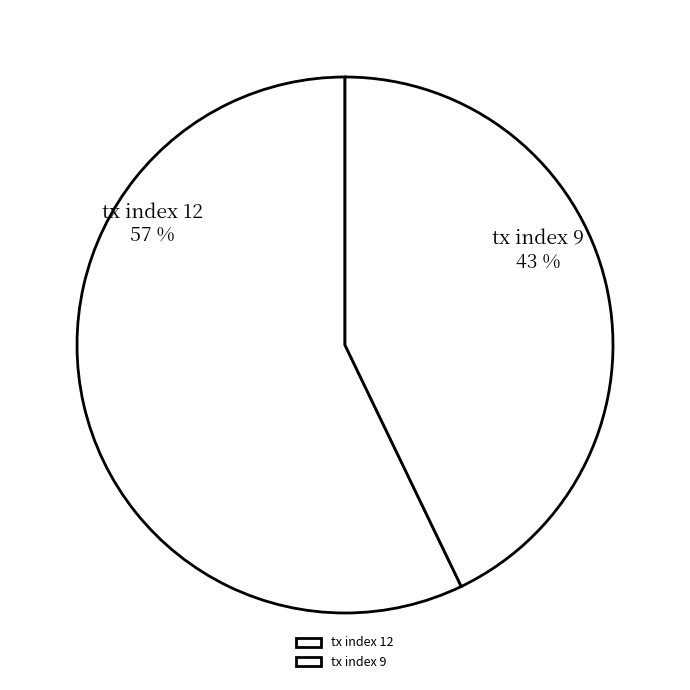

Approximately how many times larger is the value at tx index 12 compared to tx index 9?

1.3